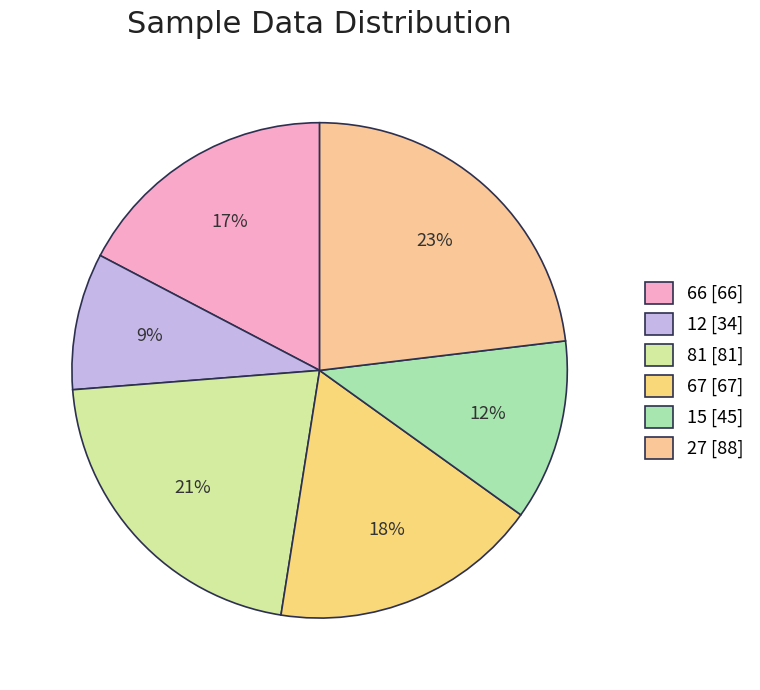

Does 81 represent more than half of the total?

No